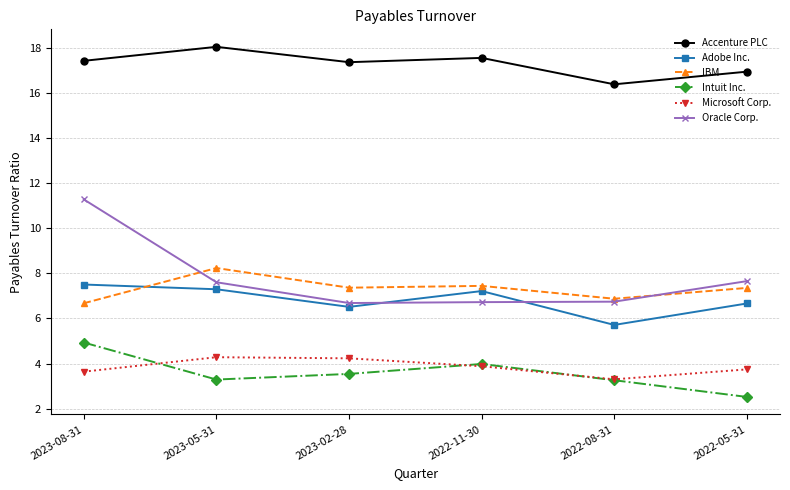

What is the difference between the highest and lowest values at 2022-08-31?

13.1